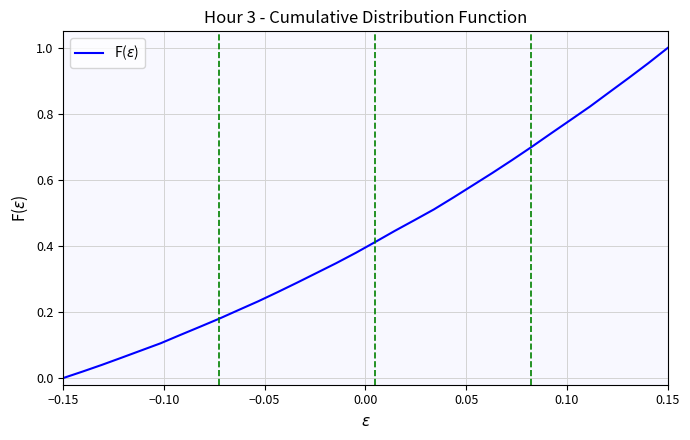

True or false: there are more than 0 points higher than both neighbors.

False